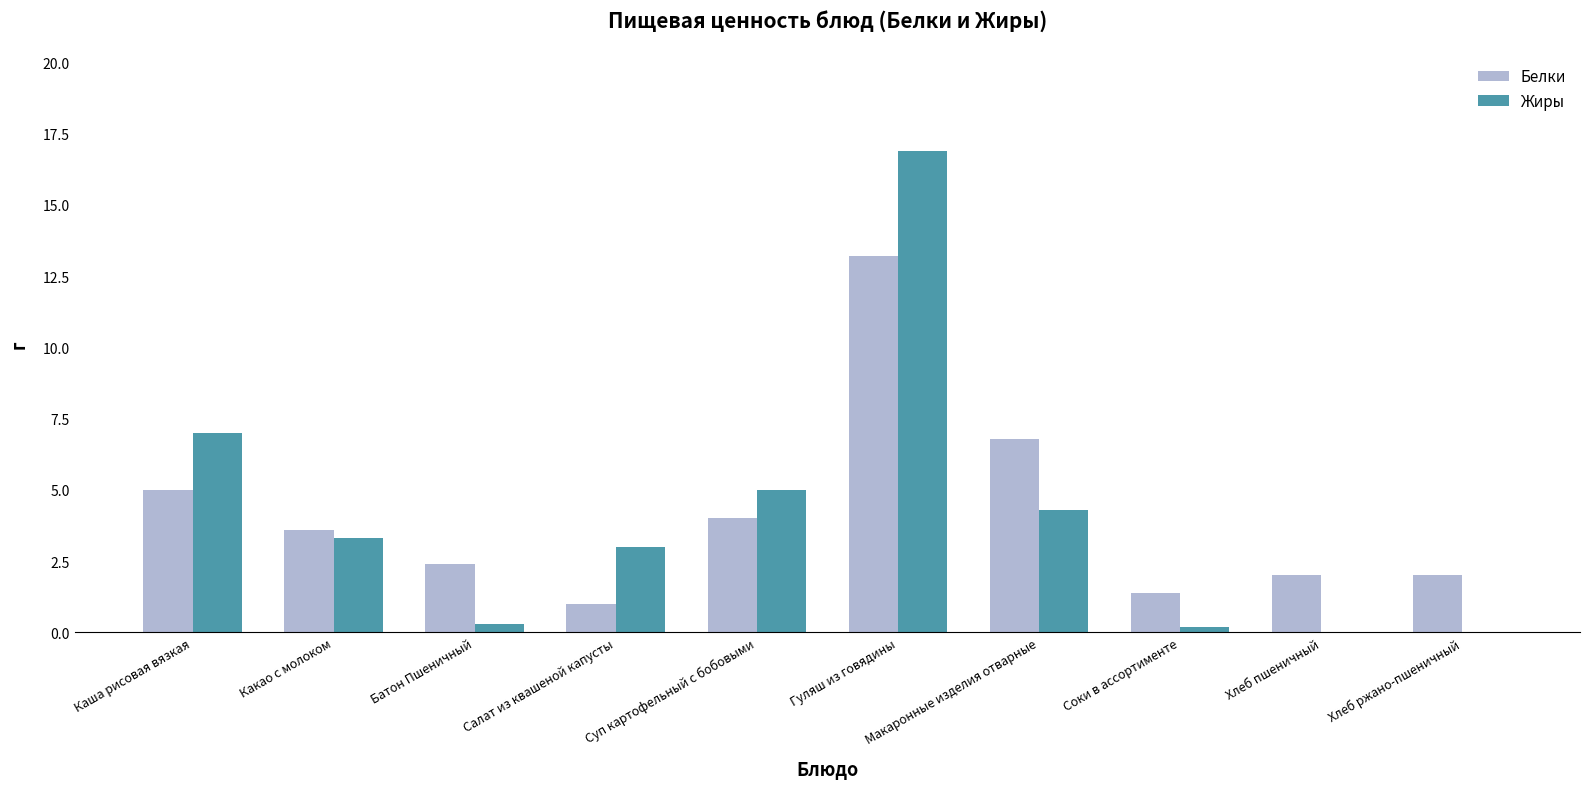

What is the sum of all Жиры values?

40.0